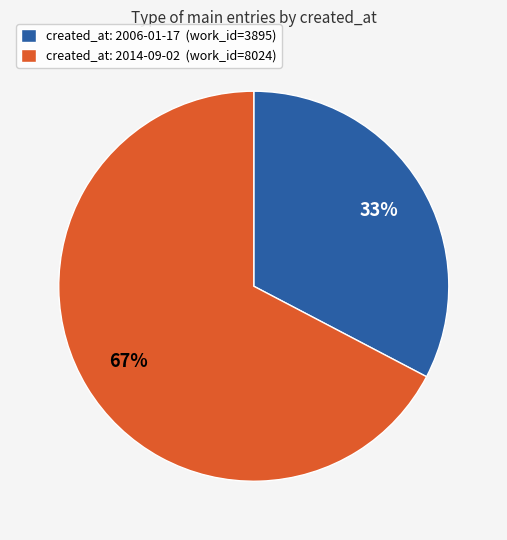

Which has a higher value, created_at: 2014-09-02 (work_id=8024) or created_at: 2006-01-17 (work_id=3895)?

created_at: 2014-09-02 (work_id=8024)